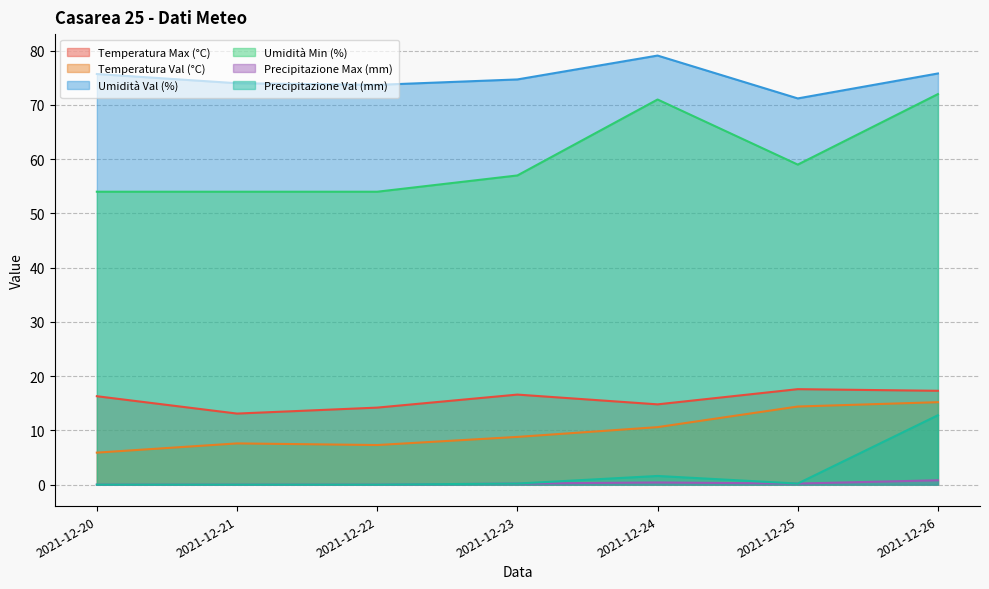

In Precipitazione Val (mm), how many points are lower than both neighbors (excluding endpoints)?

1